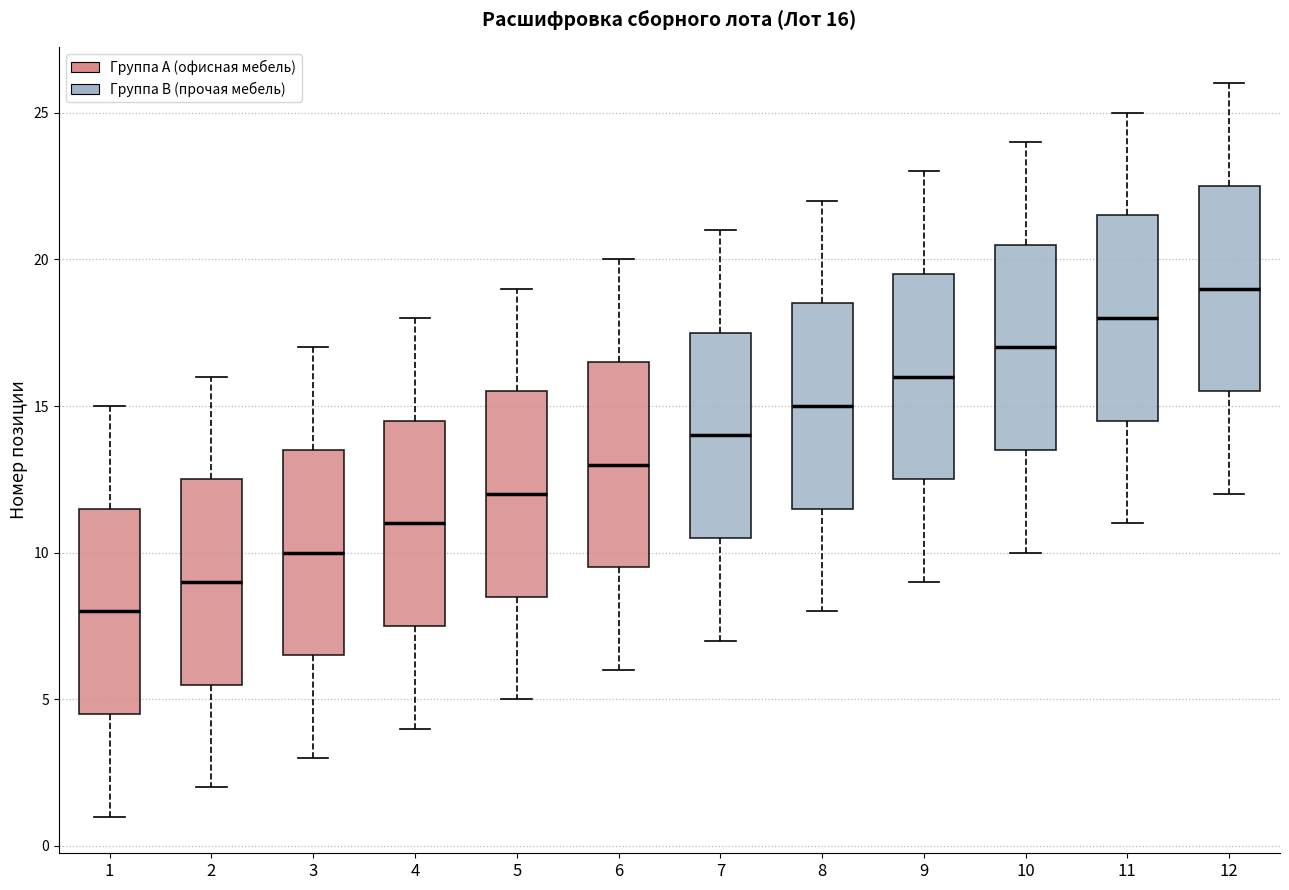

Which box's median line is the lowest?

1